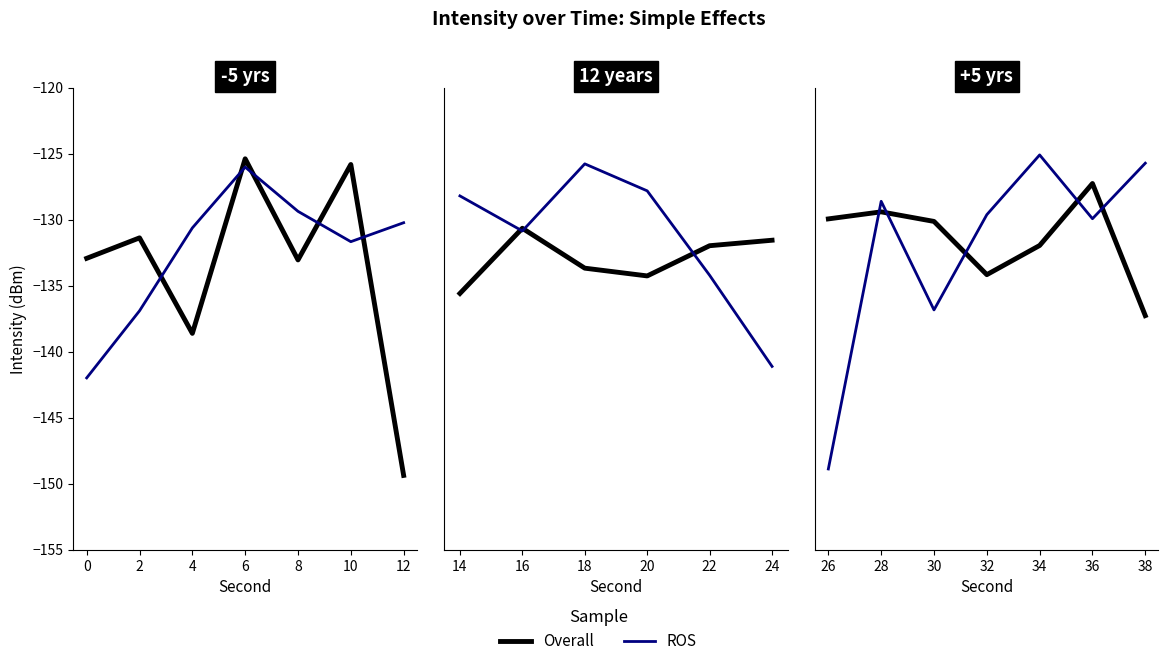

What is the maximum value shown in the chart?

-125.1